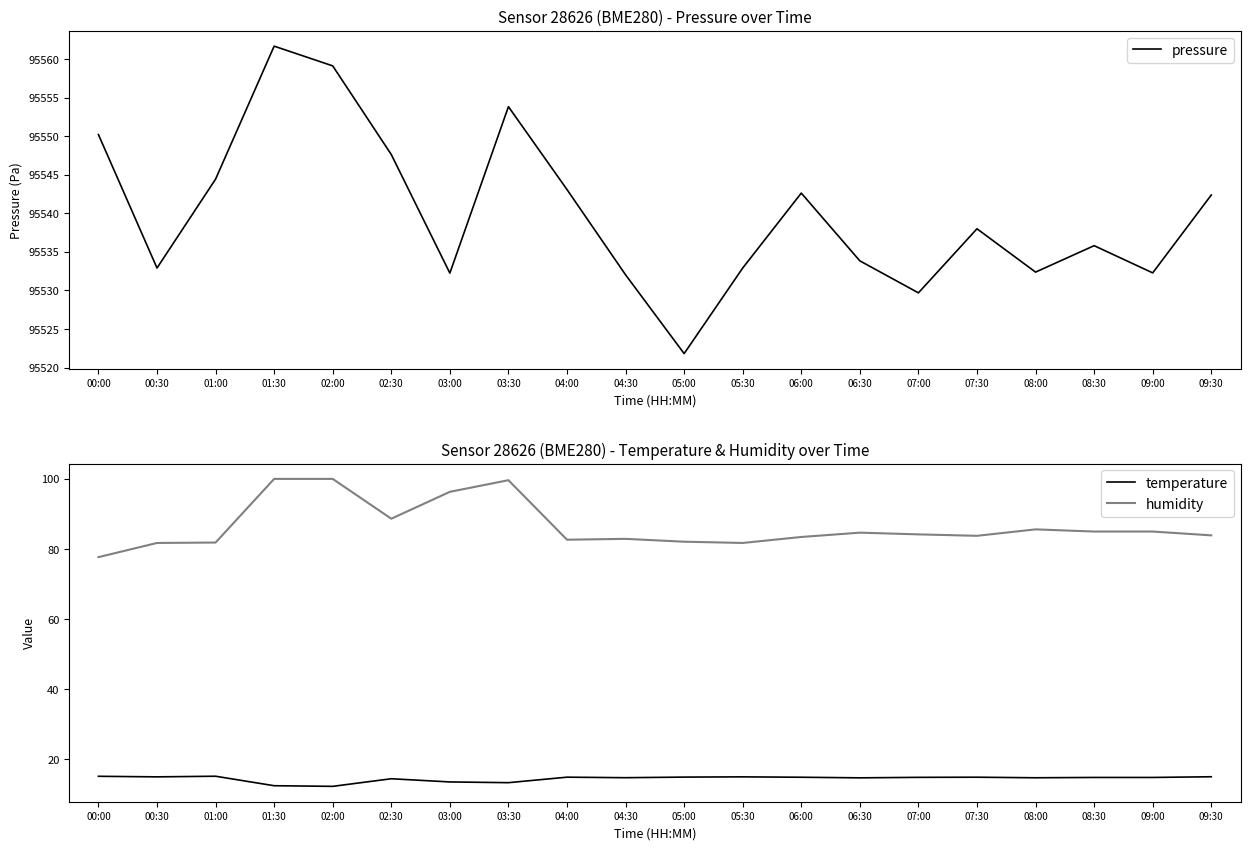

Reading left to right, list all the values displayed in this chart.

pressure: 95550.2	95532.9	95544.4	95561.7	95559.1	95547.6	95532.2	95553.8	95543.1	95532.0	95521.8	95532.9	95542.6	95533.8	95529.7	95538.0	95532.4	95535.8	95532.3	95542.4
temperature: 15.1	14.9	15.1	12.4	12.2	14.4	13.5	13.3	14.8	14.7	14.9	14.9	14.8	14.7	14.8	14.8	14.7	14.8	14.8	15.0
humidity: 77.7	81.7	81.8	100.0	100.0	88.6	96.3	99.6	82.6	82.9	82.1	81.7	83.4	84.7	84.2	83.8	85.6	85.0	85.0	83.9